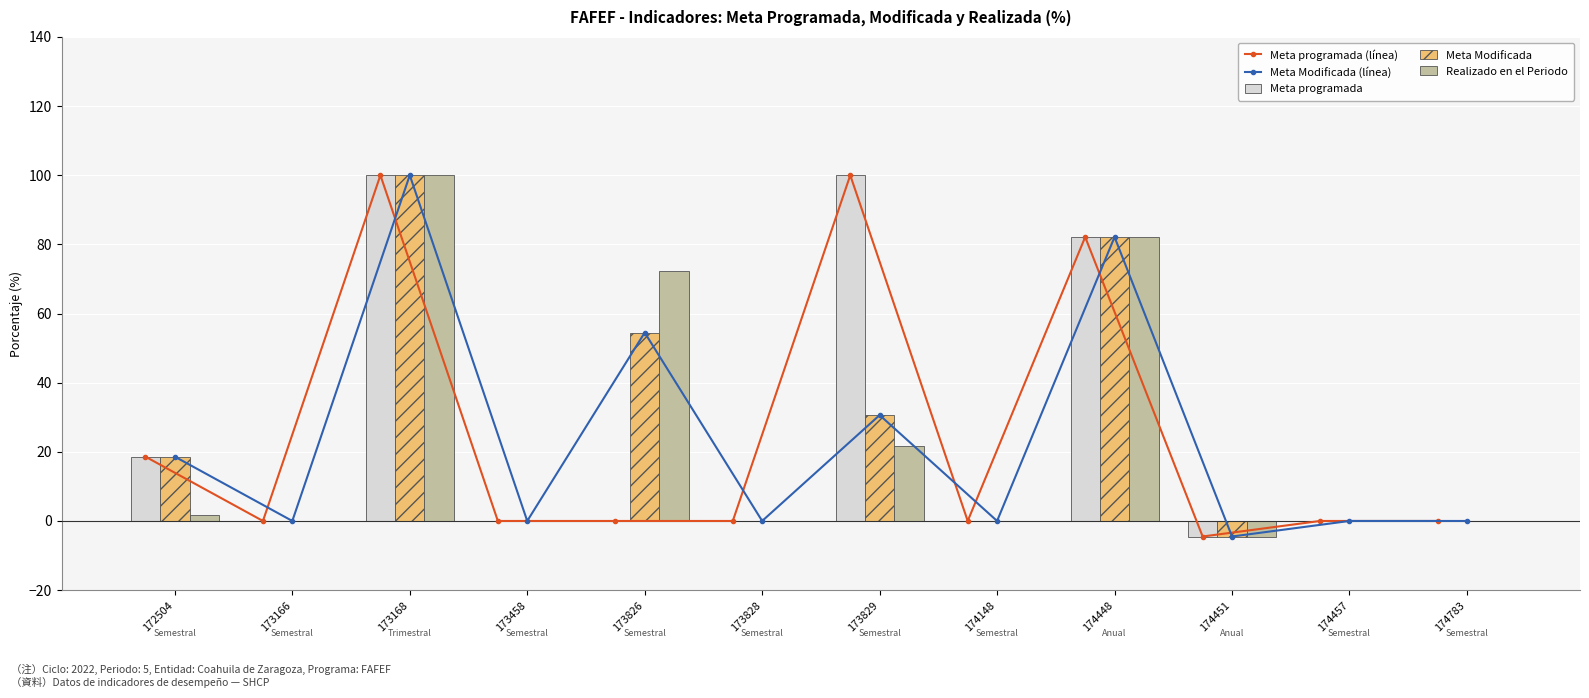

Reading left to right, extract all data points from this chart.

Meta programada (línea): 18.6	0.0	100.0	0.0	0.0	0.0	100.0	0.0	82.1	-4.5	0.0	0.0
Meta Modificada (línea): 18.6	0.0	100.0	0.0	54.5	0.0	30.6	0.0	82.1	-4.5	0.0	0.0
Meta programada: 18.6	0.0	100.0	0.0	0.0	0.0	100.0	0.0	82.1	-4.5	0.0	0.0
Meta Modificada: 18.6	0.0	100.0	0.0	54.5	0.0	30.6	0.0	82.1	-4.5	0.0	0.0
Realizado en el Periodo: 1.9	0.0	100.0	0.0	72.2	0.0	21.7	0.0	82.1	-4.5	0.0	0.0